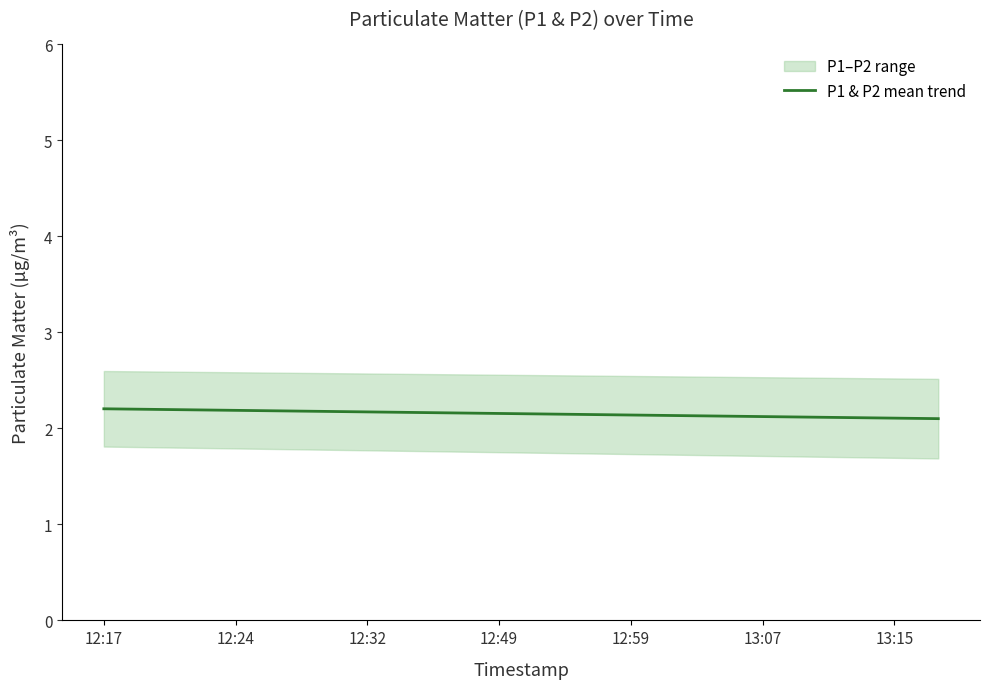

What is the lowest value of the P1 & P2 mean trend series?

2.1